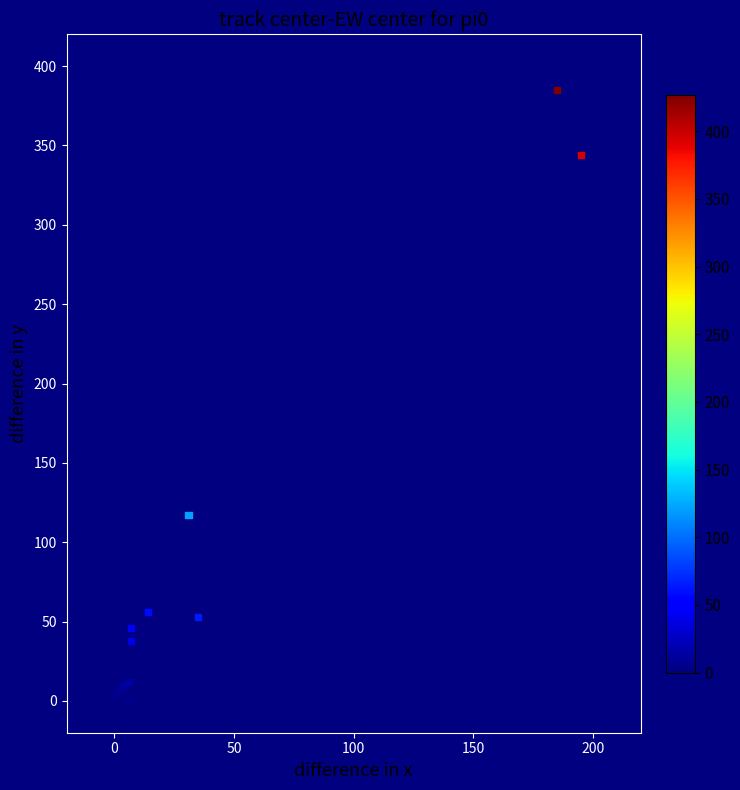

What Y value in the scatter plot is closest to 192?

117